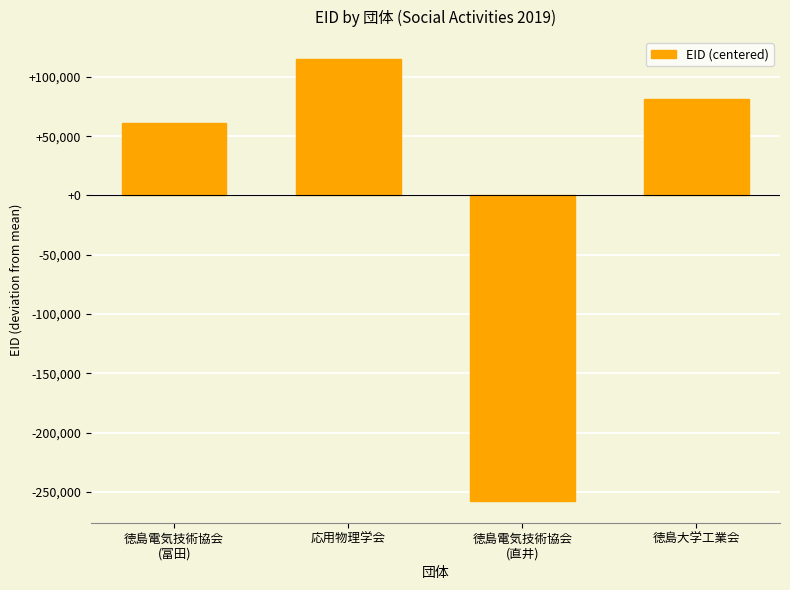

Reading left to right, what are all the values shown in this chart?

61082.5	114959.5	-257465.5	81423.5